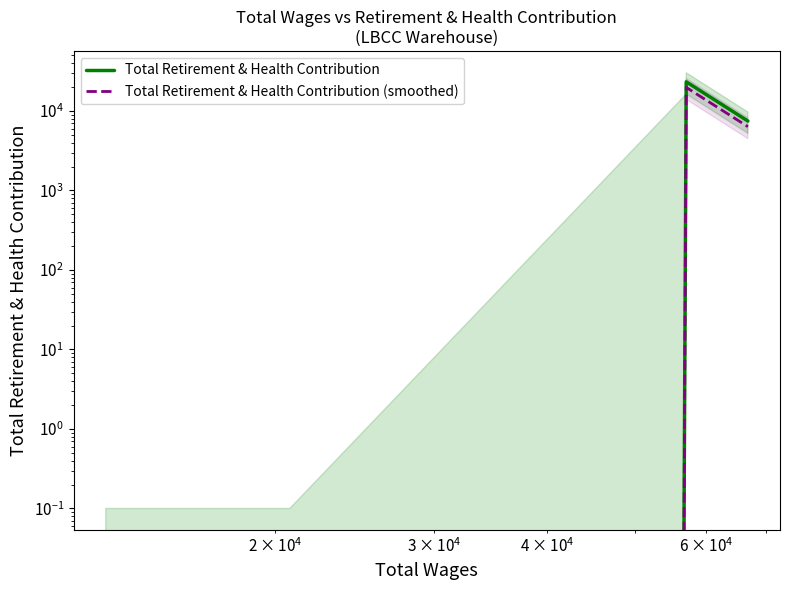

Which series has the largest total across all categories?

Total Retirement & Health Contribution